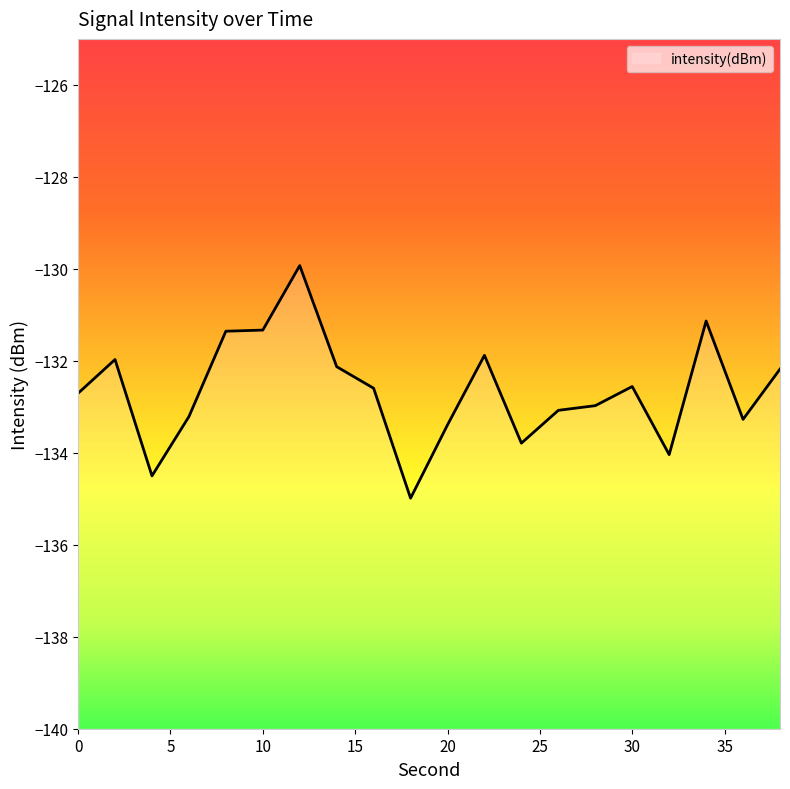

What is the change in value from 0 to 22?

+0.8